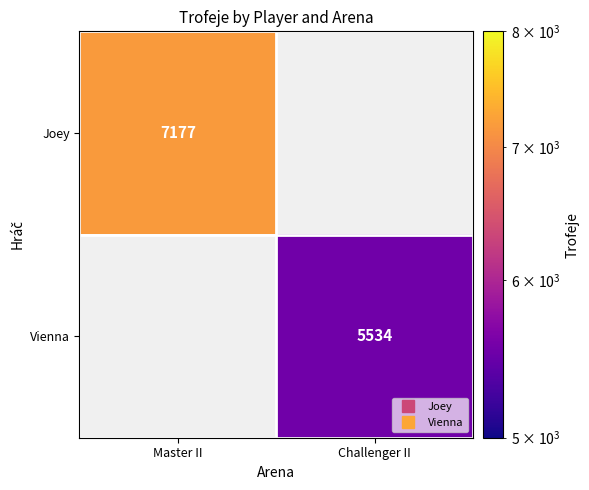

True or false: Vienna has a value of 5534.0 at Challenger II.

True